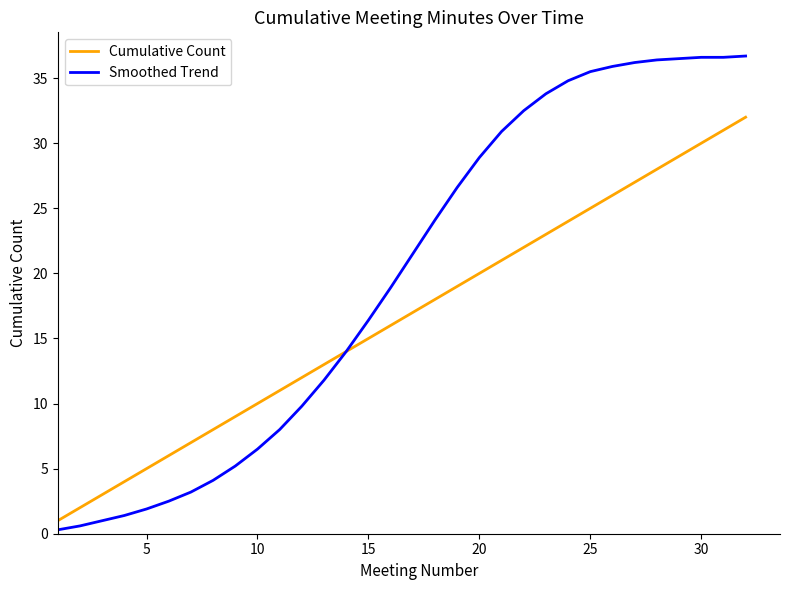

Rank the series by their average value, from highest to lowest.

Smoothed Trend, Cumulative Count